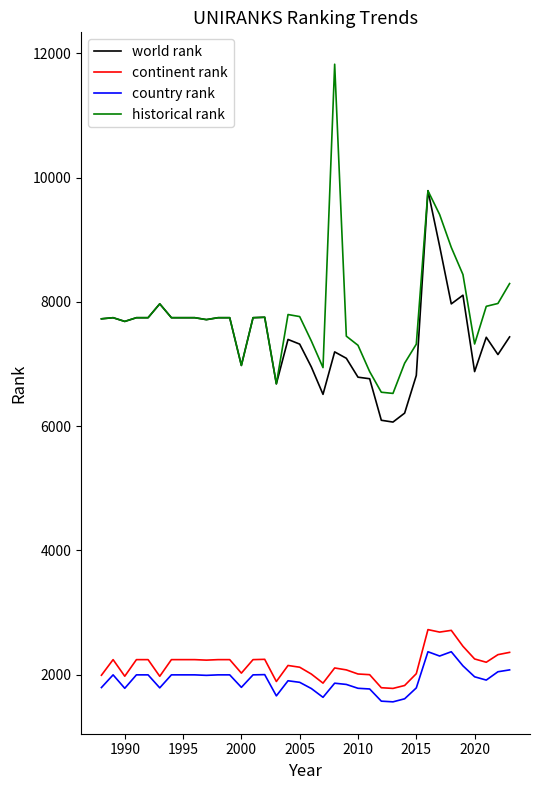

Does the chart display data point markers on the line(s)?

No